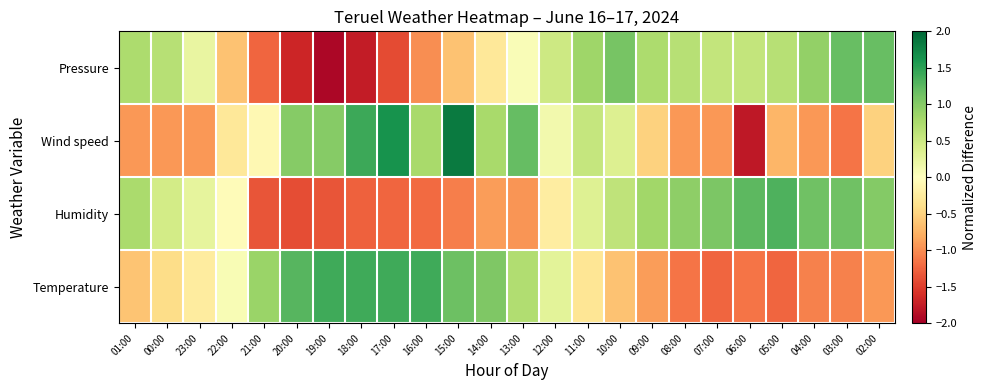

What is the spread (max minus min) of values at 23:00?

1.2